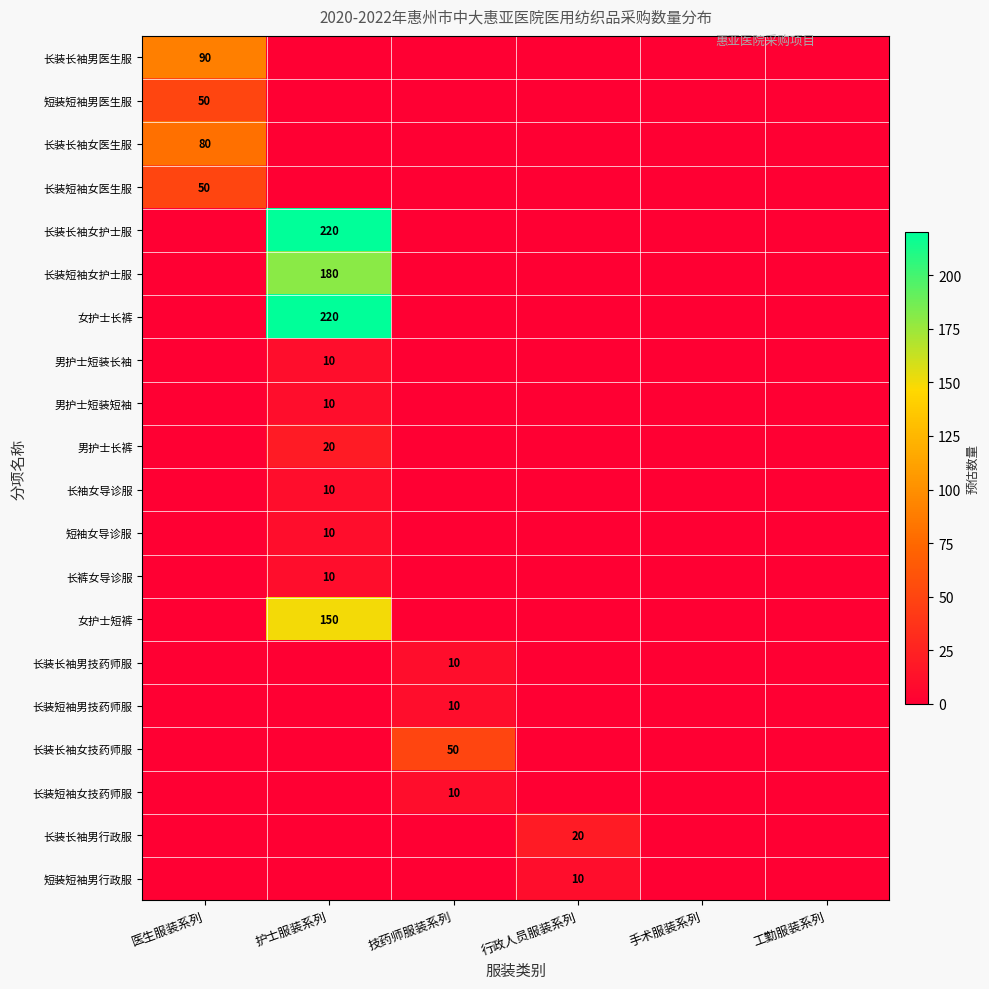

Between 行政人员服装系列 and 工勤服装系列, which series saw the biggest shift?

长装长袖男行政服